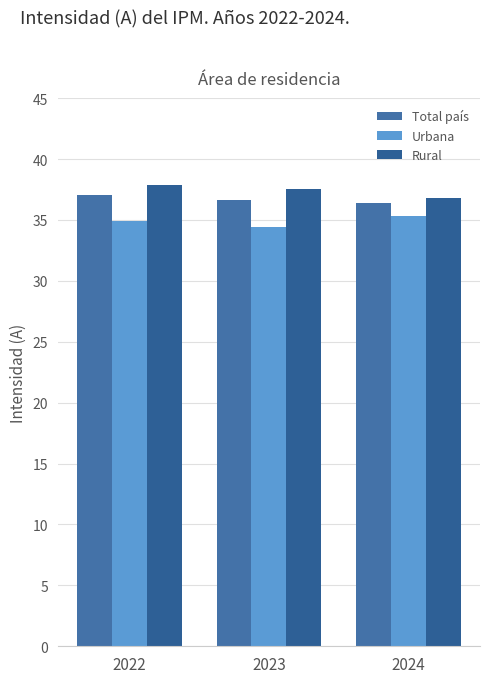

Reading left to right, transcribe all the data shown in this chart.

Total país: 2022=37.1	2023=36.7	2024=36.4
Urbana: 2022=35.0	2023=34.4	2024=35.3
Rural: 2022=37.9	2023=37.5	2024=36.8